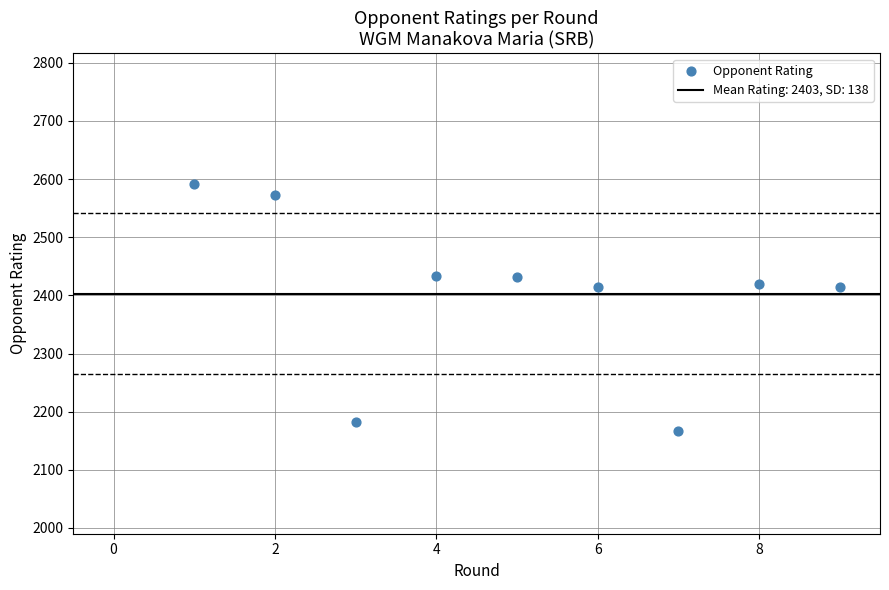

What is the average Y value?

2403